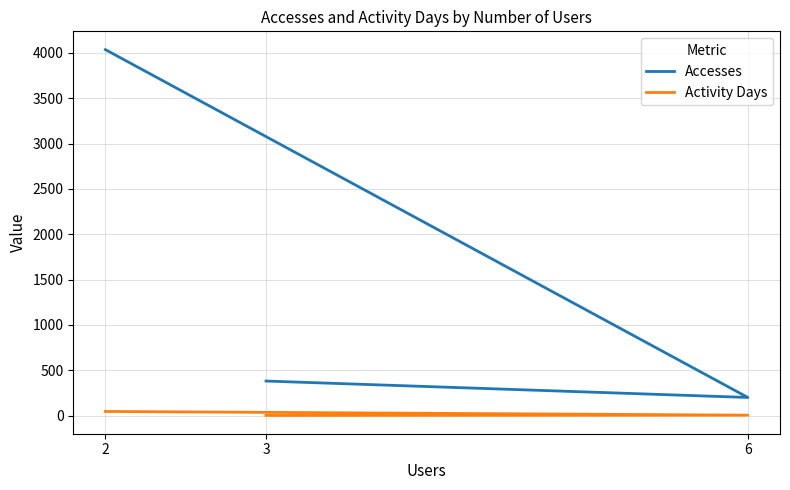

Reading right to left, what are all the values shown in this chart?

Accesses: 3=382	6=201	2=4035
Activity Days: 3=3	6=6	2=47